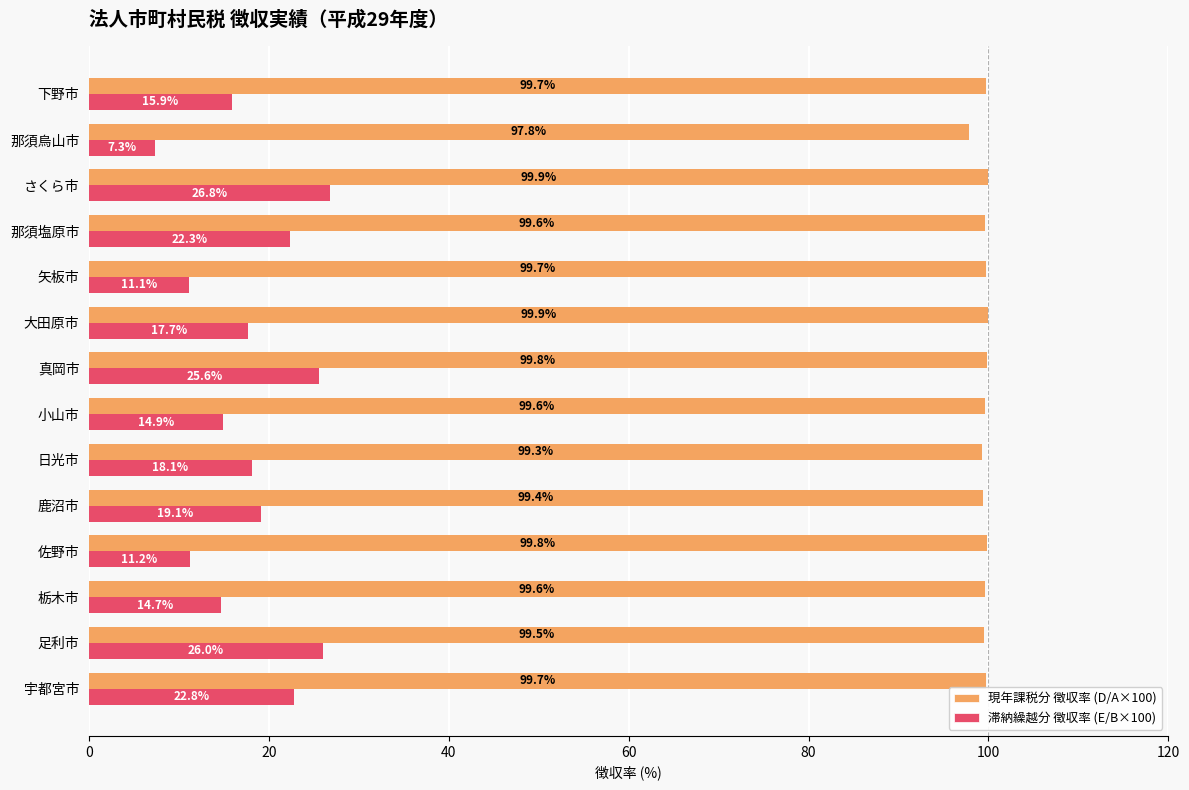

Which series has the widest spread of values?

滞納繰越分 徴収率 (E/B×100)